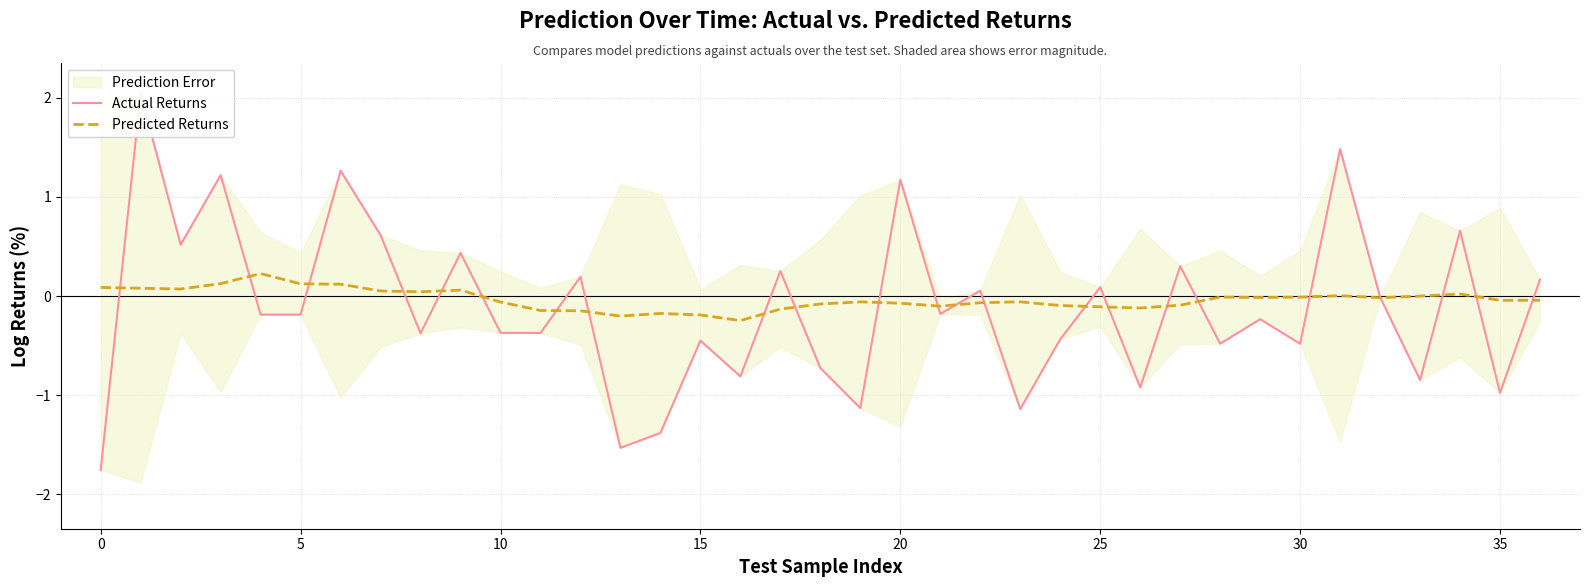

List the series in order of their overall mean, highest first.

Predicted Returns, Actual Returns